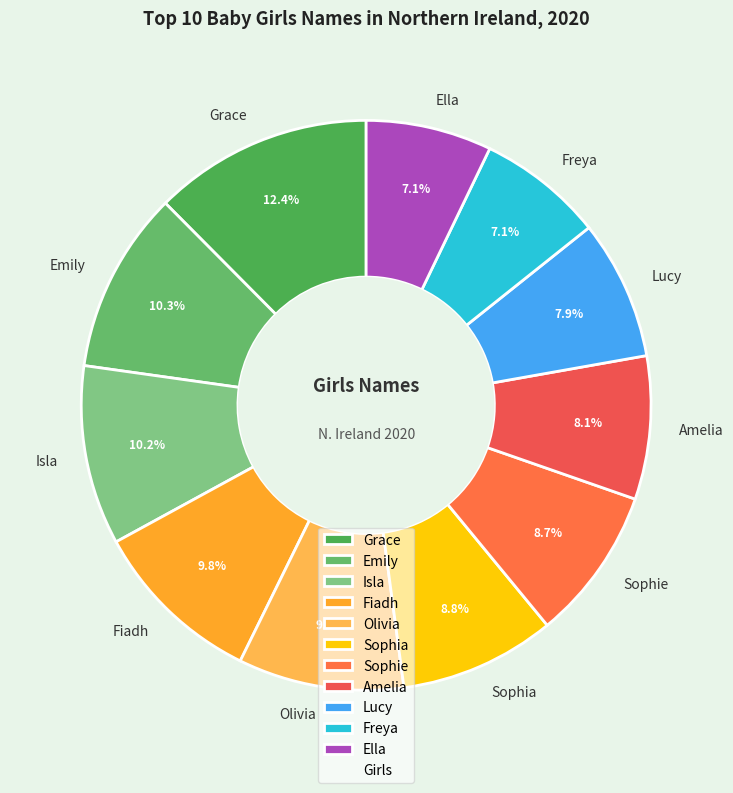

Is there any slice that represents more than half of the pie?

No